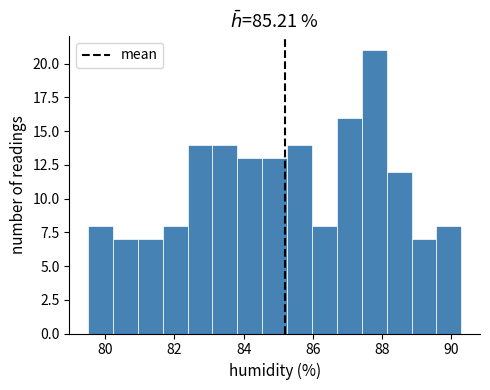

Around what value on the x-axis is the tallest bar? Give the approximate position of its centre, as read against the axis.

87.8